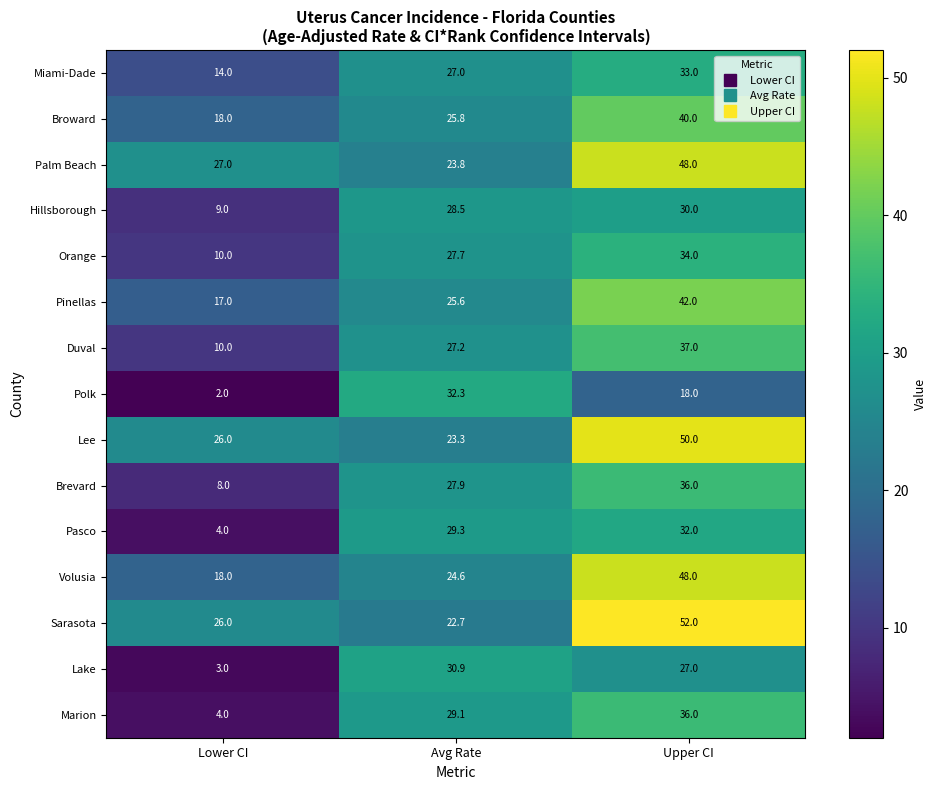

What is the difference between the second highest and minimum values in the Hillsborough series?

19.5